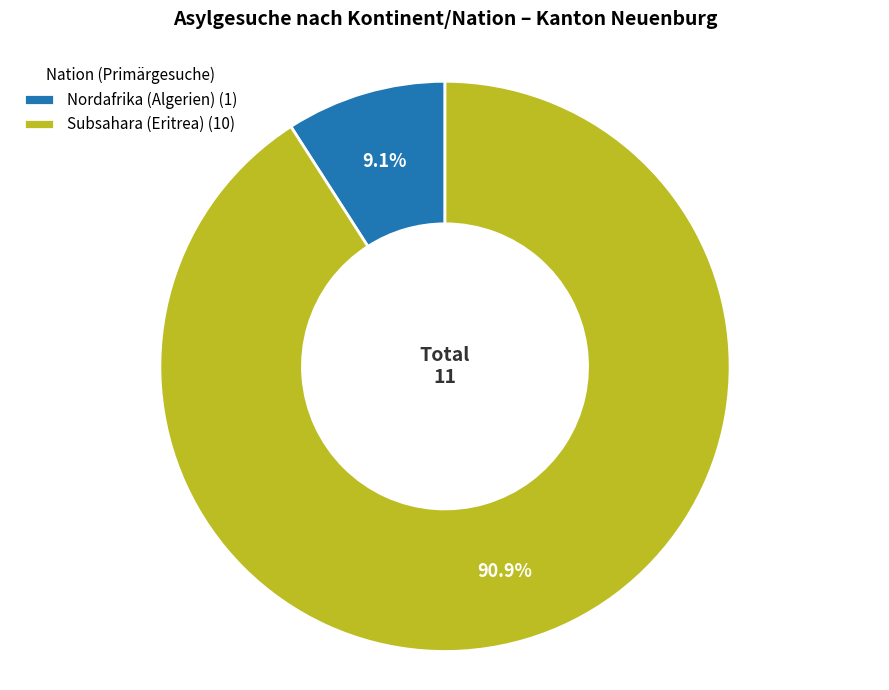

What percentage is the Subsahara (Eritrea) slice, to the nearest percent?

91%